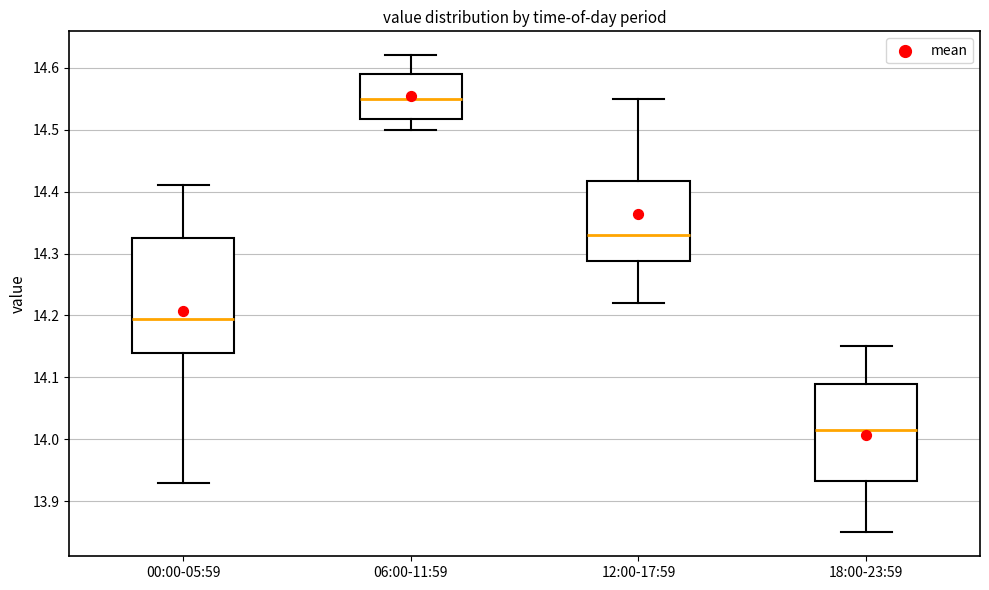

Which box's median line is the highest?

06:00-11:59